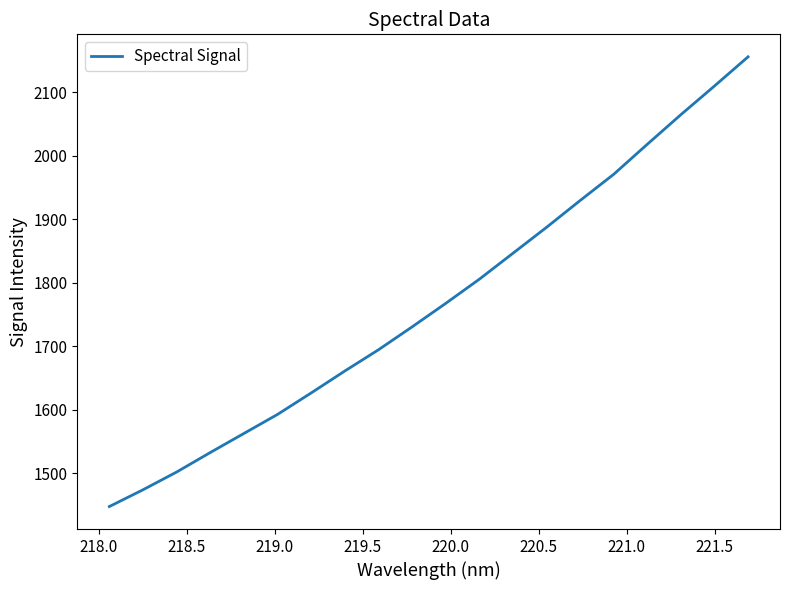

What is the difference between the maximum and minimum values?

708.5